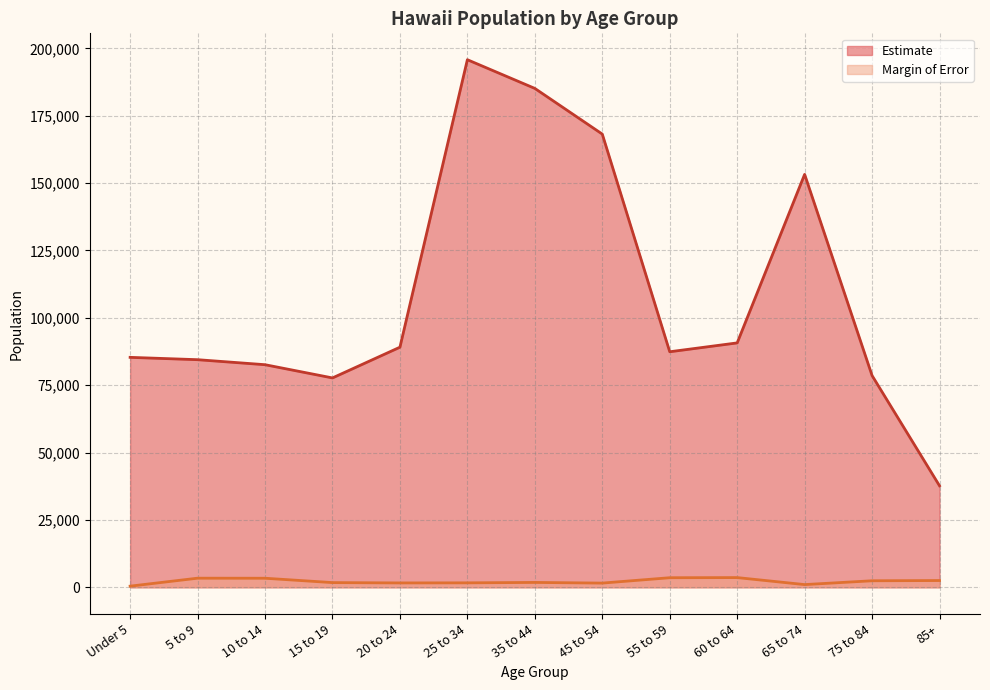

Which series has the largest total across all categories?

Estimate